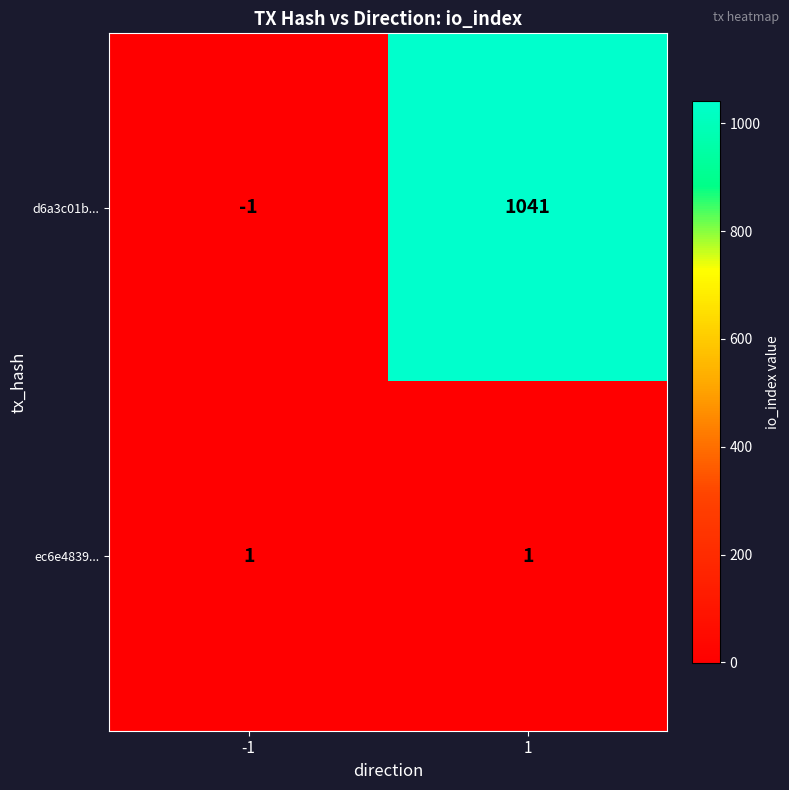

What is the sum of all d6a3c01b... values?

1040